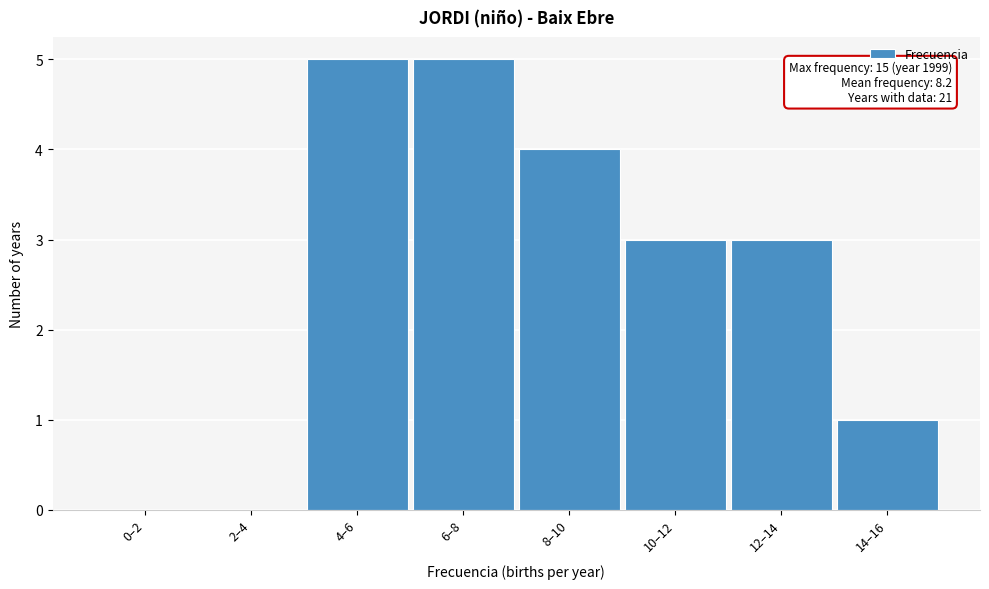

Reading left to right, extract all data points from this chart.

0–2=0	2–4=0	4–6=5	6–8=5	8–10=4	10–12=3	12–14=3	14–16=1